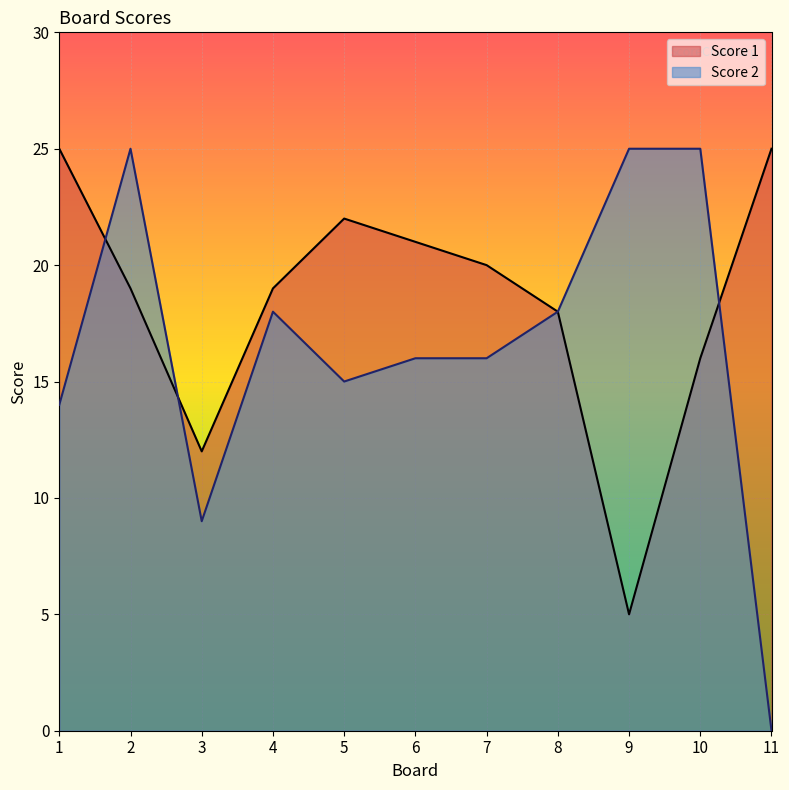

How many lines are shown in the chart?

2